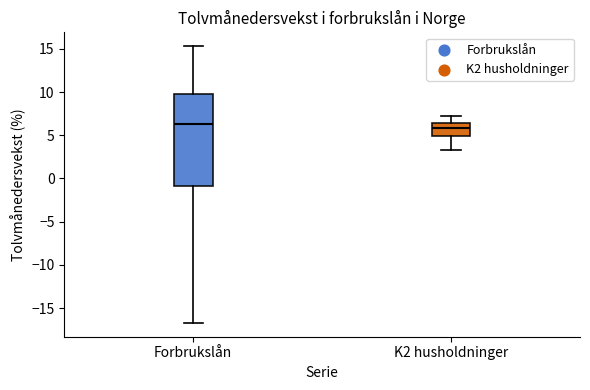

Reading left to right, transcribe this box plot: for each box, give where its median line is, the range the box spans, and where its two whiskers end, as read against the y-axis. The values are not printed on the chart, so give them approximately, as read against the axis.

Forbrukslån: median 6.5, box -1.0 to 10.0, whiskers -16.5 to 15.5
K2 husholdninger: median 6.0, box 5.0 to 6.5, whiskers 3.5 to 7.0